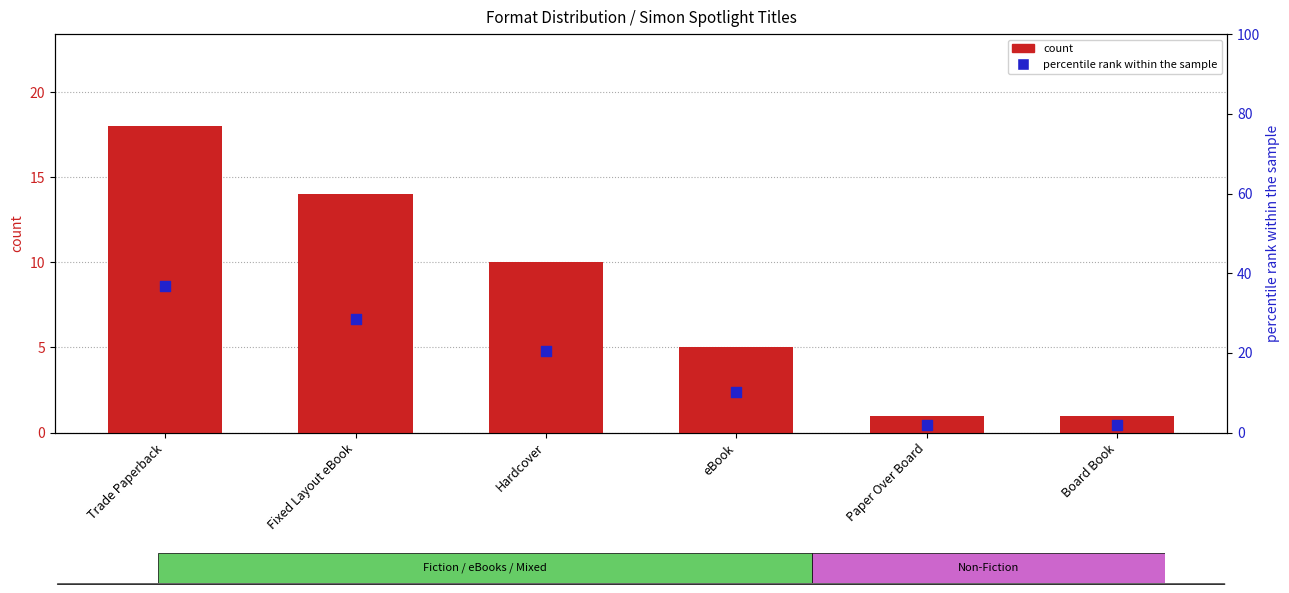

What are all the series names shown in the legend?

count, percentile rank within the sample